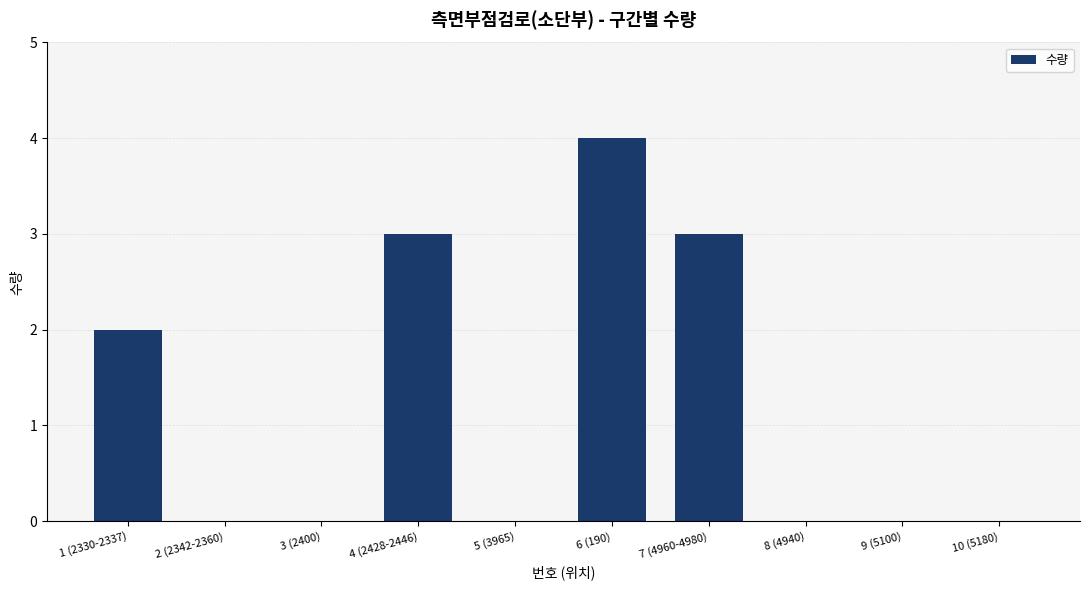

Reading right to left, transcribe all the data shown in this chart.

10 (5180)=0	9 (5100)=0	8 (4940)=0	7 (4960-4980)=3	6 (190)=4	5 (3965)=0	4 (2428-2446)=3	3 (2400)=0	2 (2342-2360)=0	1 (2330-2337)=2